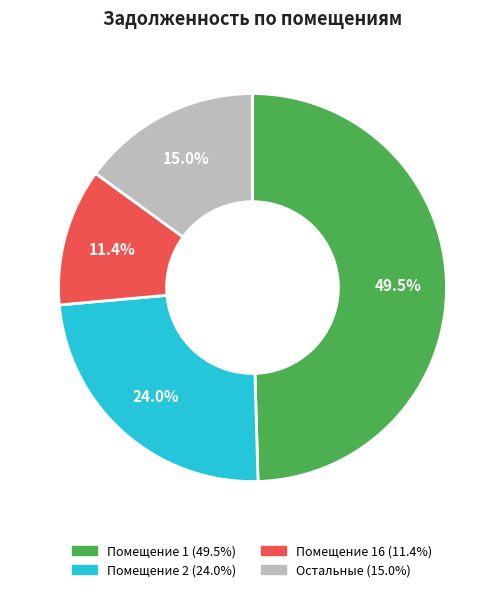

Does any single category account for the majority?

No